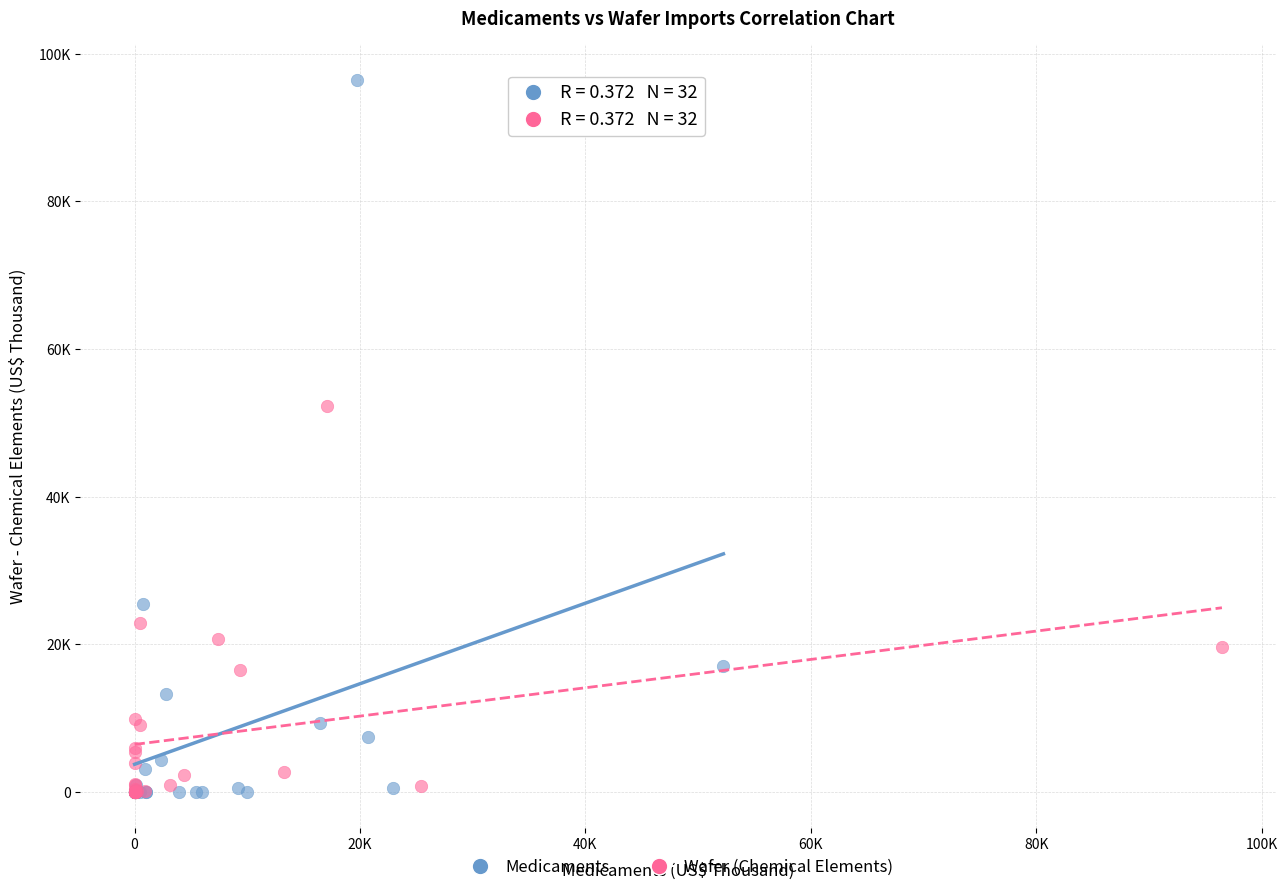

What are all the series names shown in the legend?

Medicaments, Wafer (Chemical Elements)